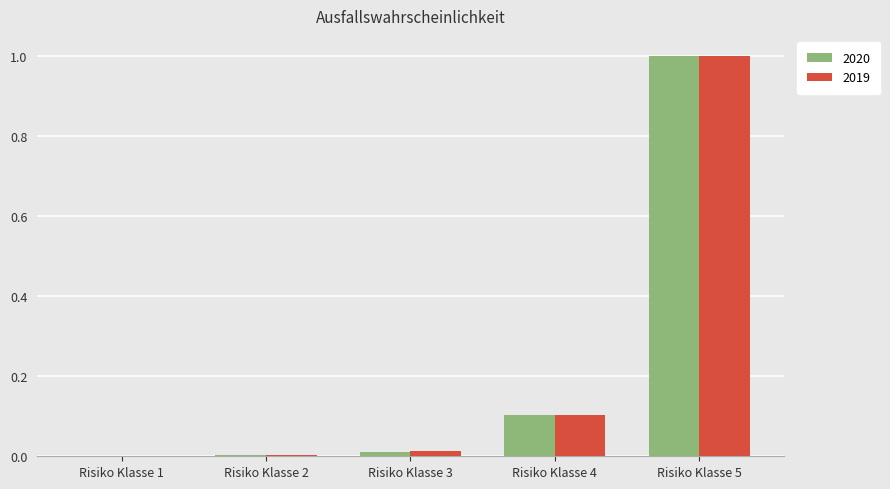

How many groups of bars are there?

5